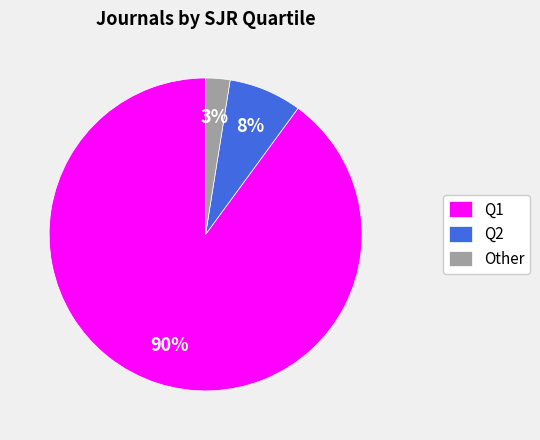

To the nearest percent, what is the average slice percentage?

33%